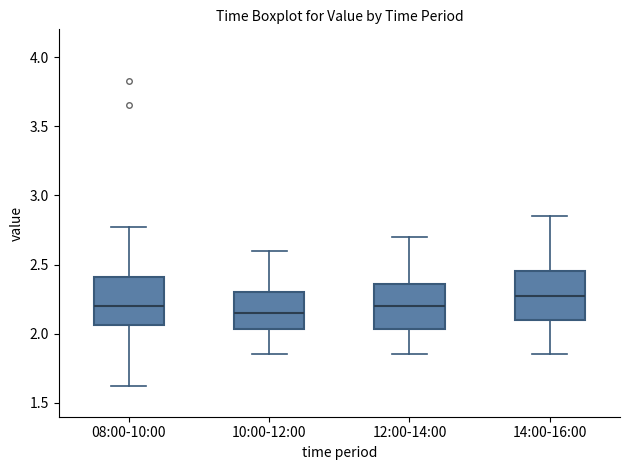

Which box's median line is the lowest?

10:00-12:00